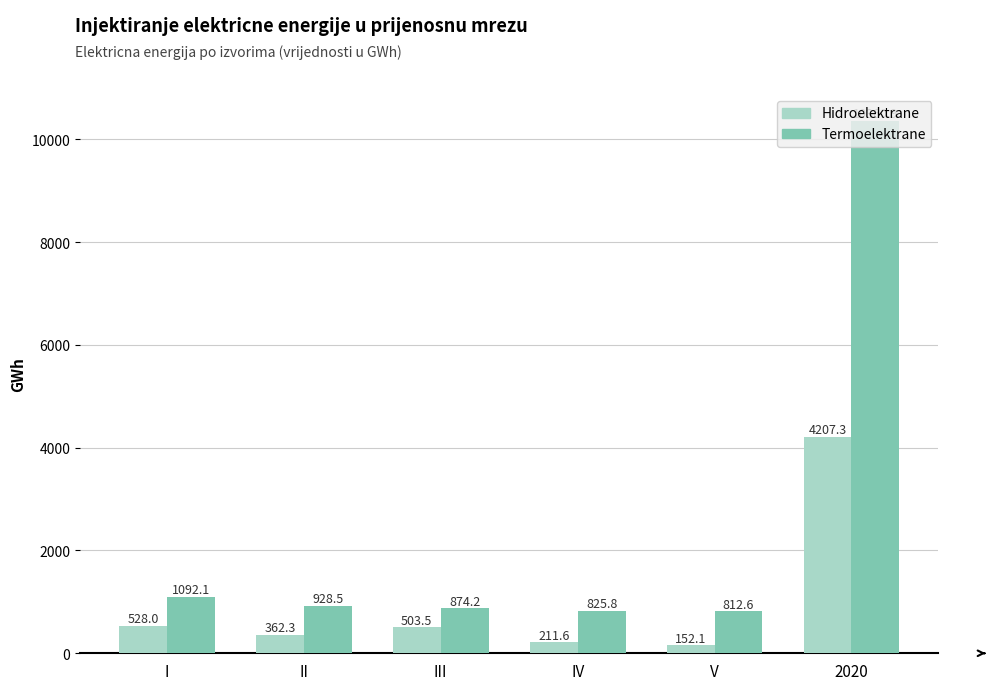

What is the difference between the Termoelektrane values at 2020 and IV?

9535.1